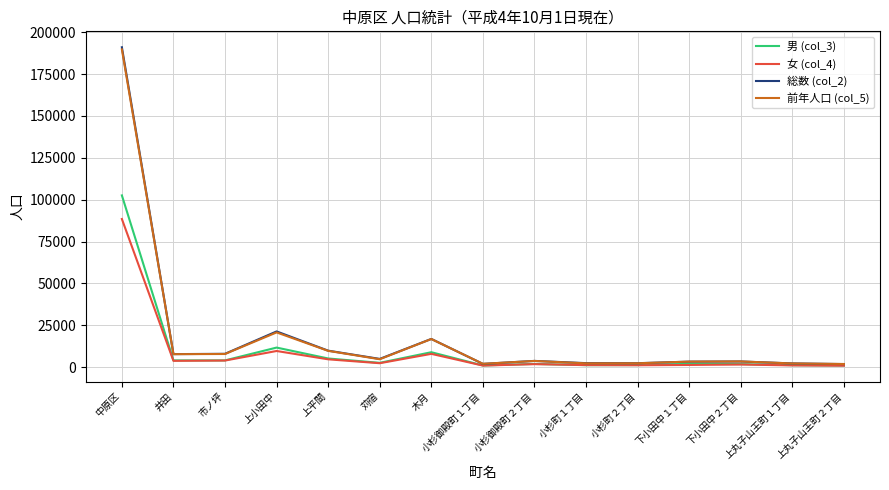

What is the difference between the 男 (col_3) values at 下小田中１丁目 and 中原区?

100581